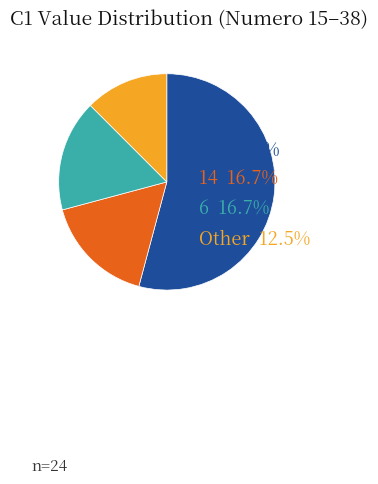

Is there any slice that represents more than half of the pie?

Yes